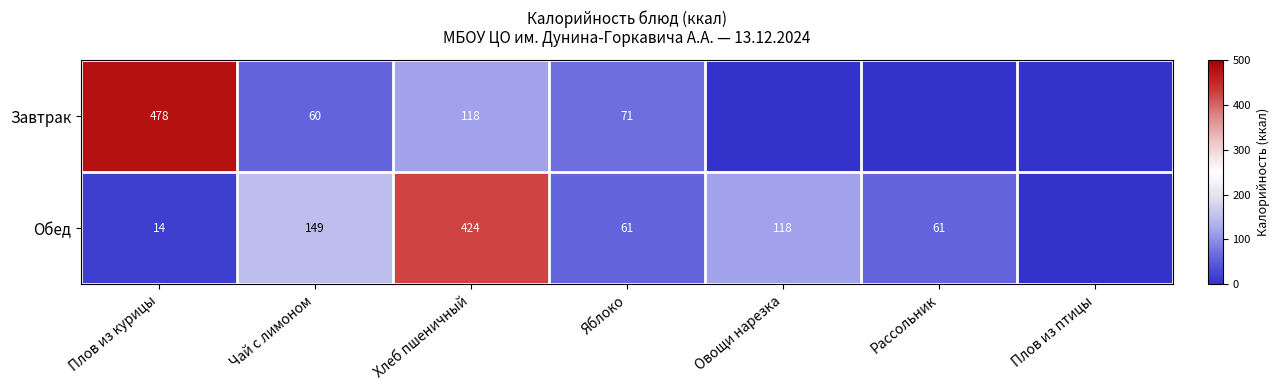

Is it true that Обед equals 118 at Овощи нарезка?

True